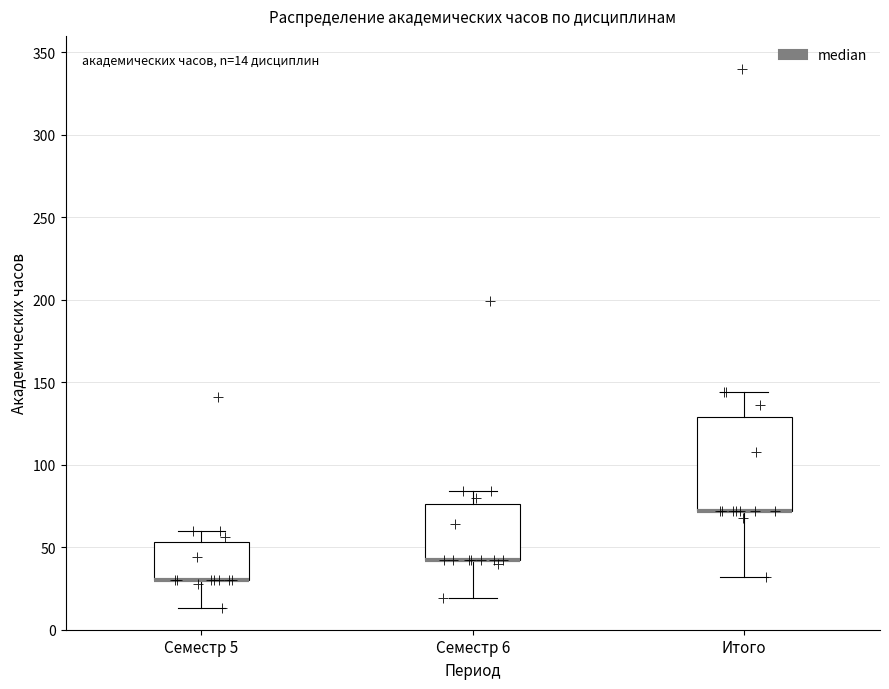

Which box is the tallest, from its lower edge to its upper edge?

Итого